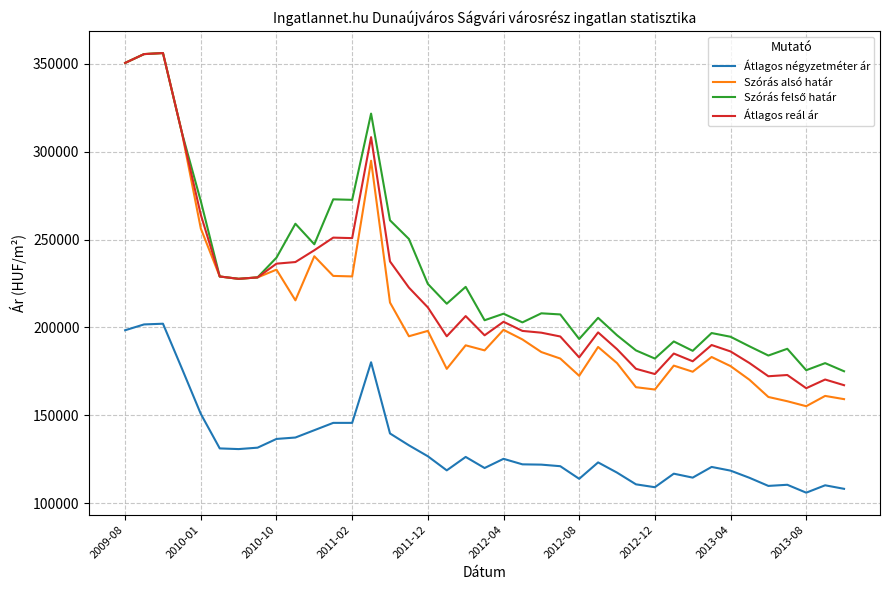

True or false: Átlagos négyzetméter ár and Átlagos reál ár intersect in this chart.

False